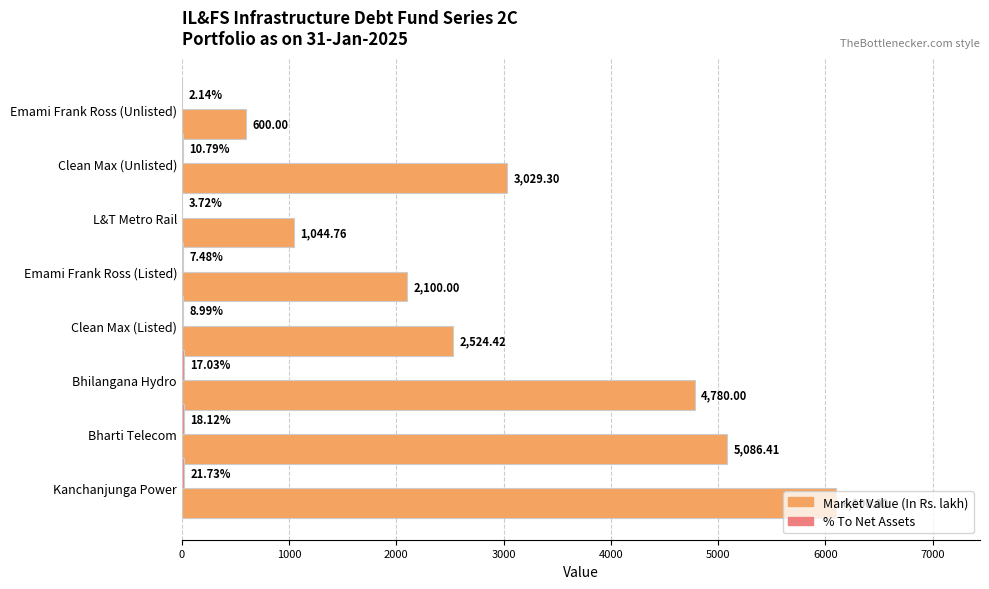

At which label is Market Value (In Rs. lakh) closest to 3350?

Clean Max (Unlisted)